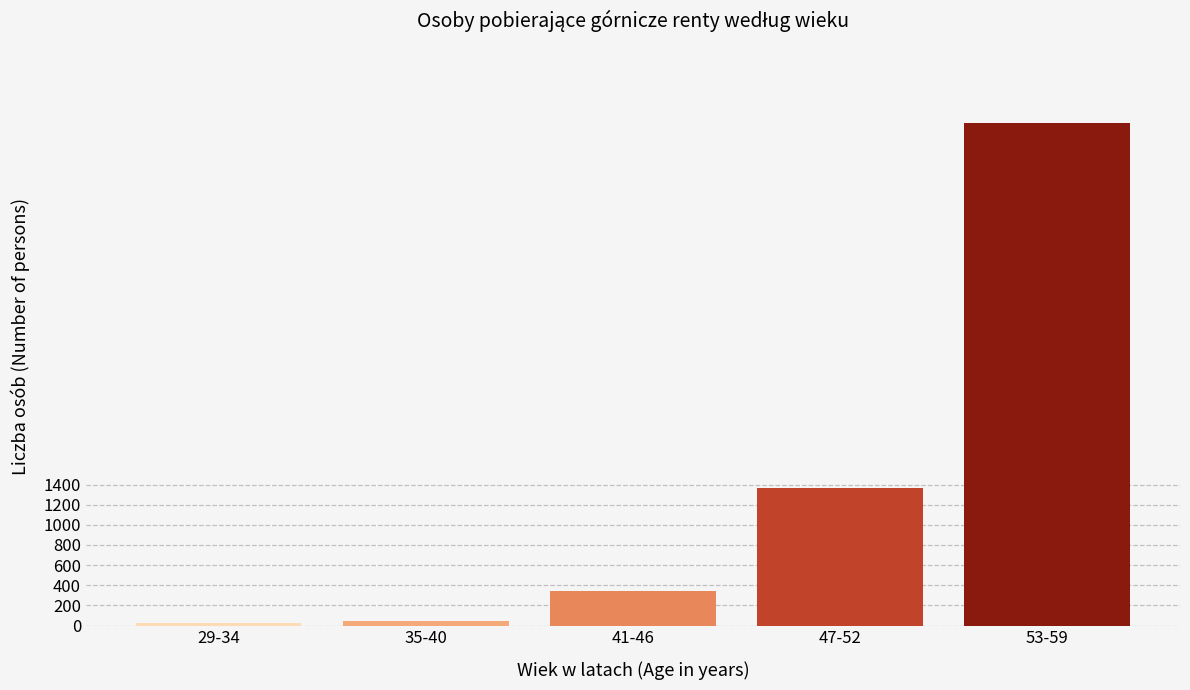

Reading left to right, extract all data points from this chart.

24	48	341	1367	4986